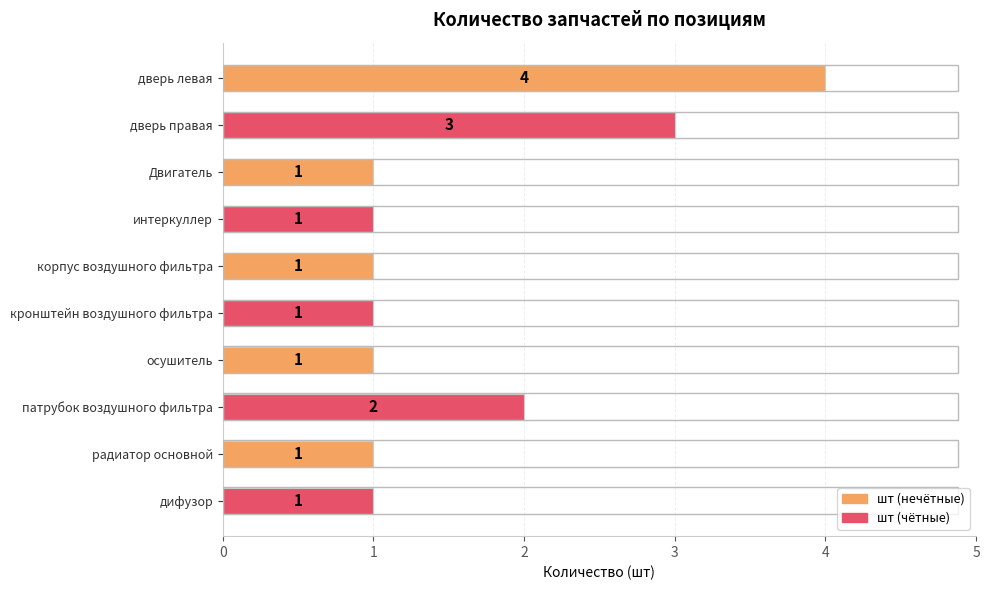

Reading bottom to top, what are all the values shown in this chart?

дифузор=1	радиатор основной=1	патрубок воздушного фильтра=2	осушитель=1	кронштейн воздушного фильтра=1	корпус воздушного фильтра=1	интеркуллер=1	Двигатель=1	дверь правая=3	дверь левая=4